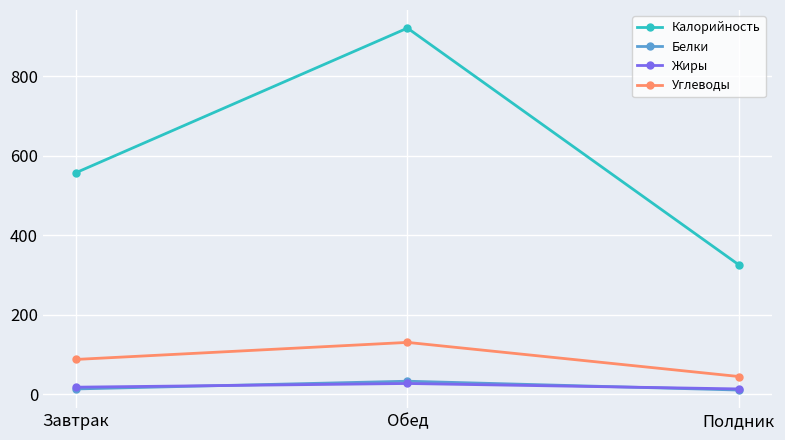

Which series has the largest range (max minus min)?

Калорийность